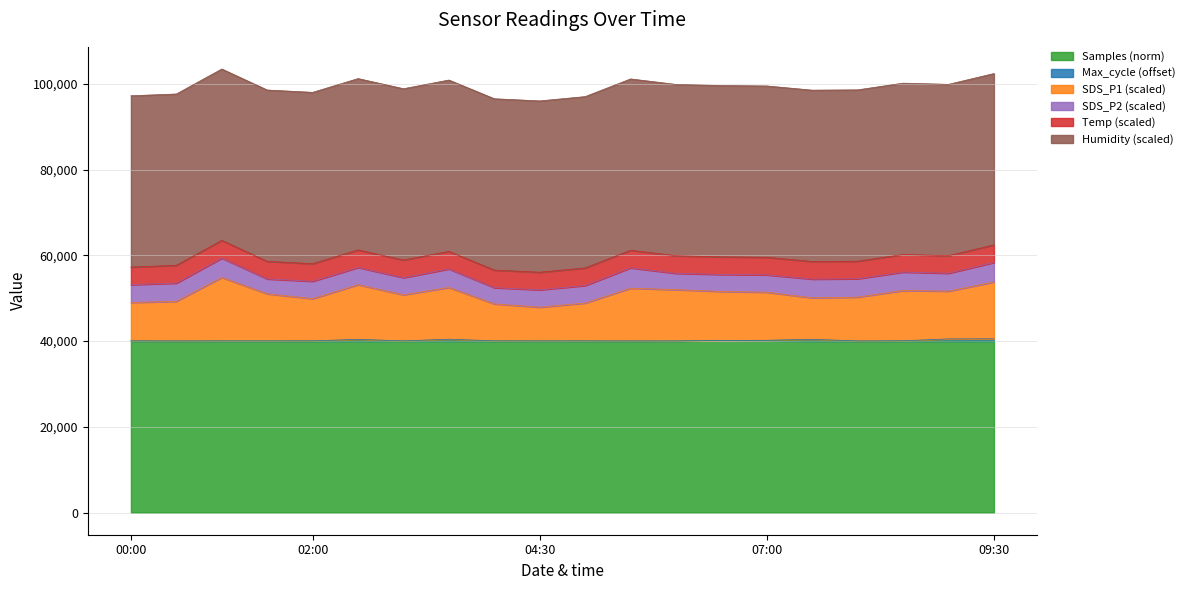

True or false: SDS_P1 and Max_cycle intersect in this chart.

False